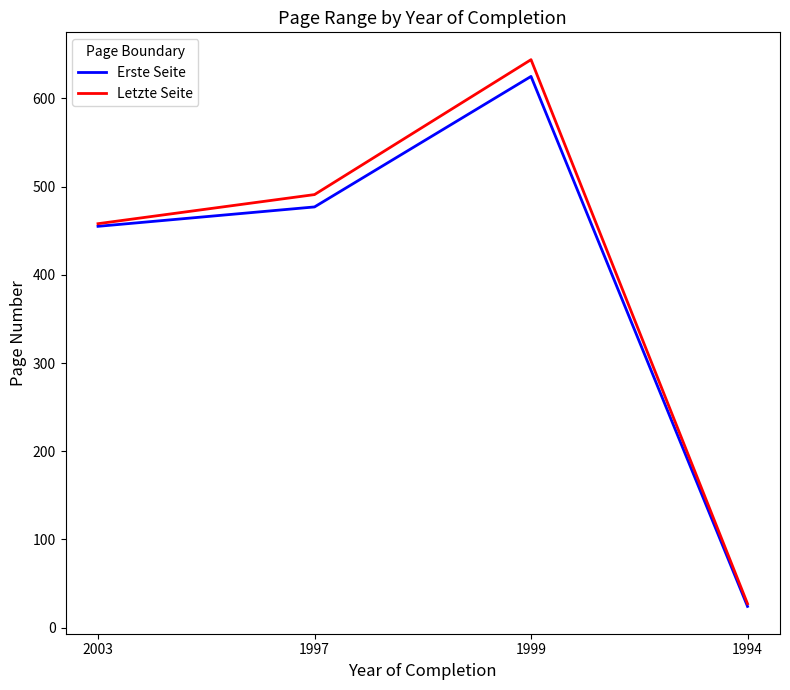

The Erste Seite series shows 477 at 1997. True or false?

True